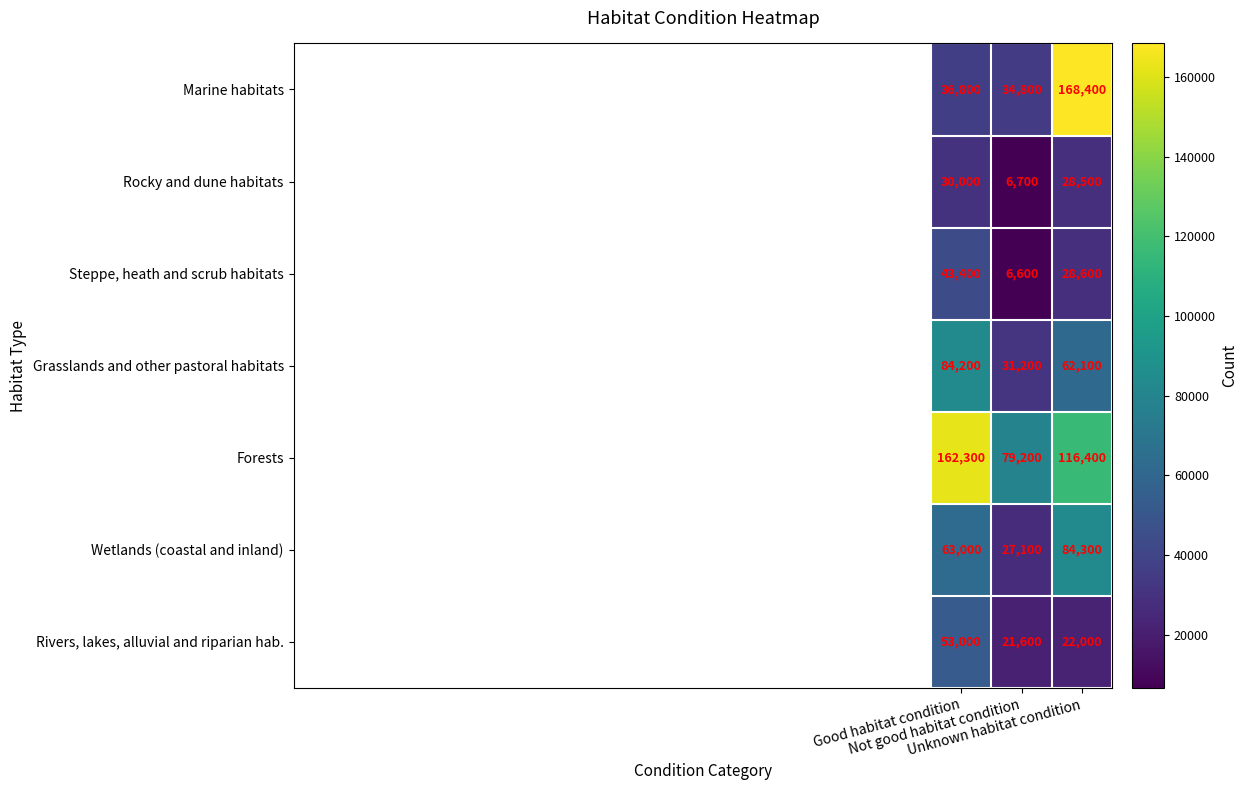

List the series in order of their peak value, highest first.

Marine habitats, Forests, Wetlands (coastal and inland), Grasslands and other pastoral habitats, Rivers, lakes, alluvial and riparian hab., Steppe, heath and scrub habitats, Rocky and dune habitats